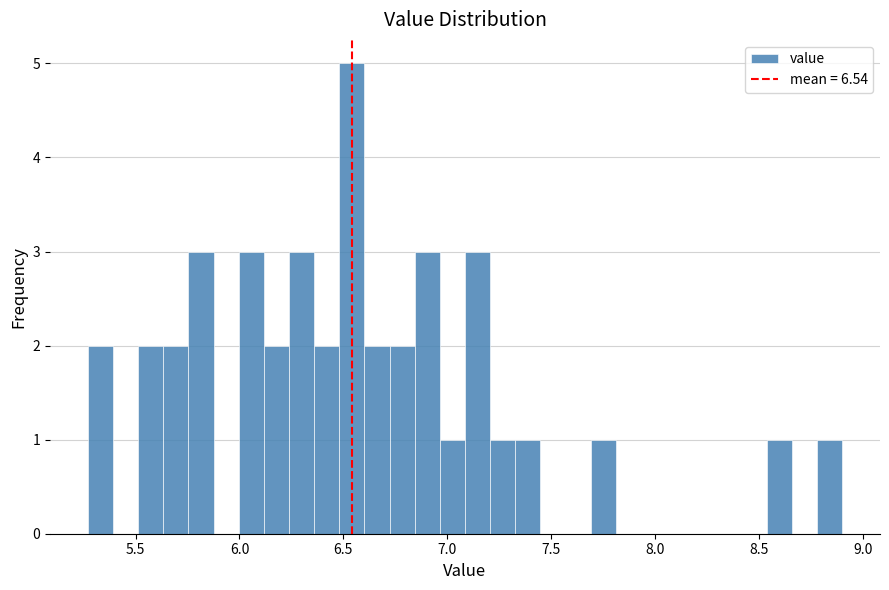

Around what value on the x-axis is the tallest bar? Give the approximate position of its centre, as read against the axis.

6.55